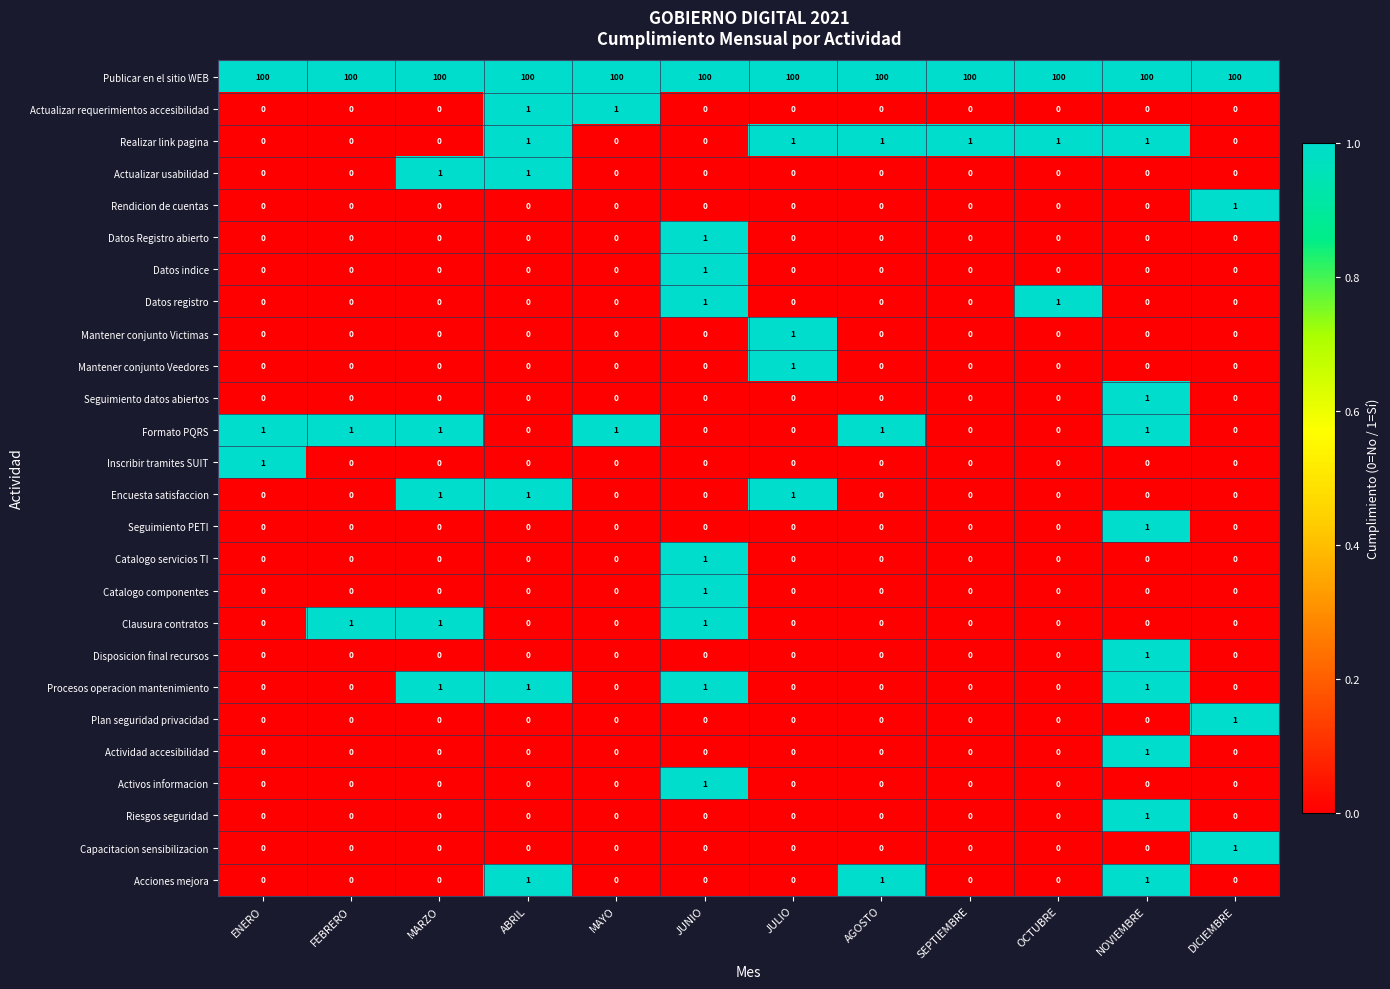

True or false: Capacitacion sensibilizacion has a value of 1 at JUNIO.

False